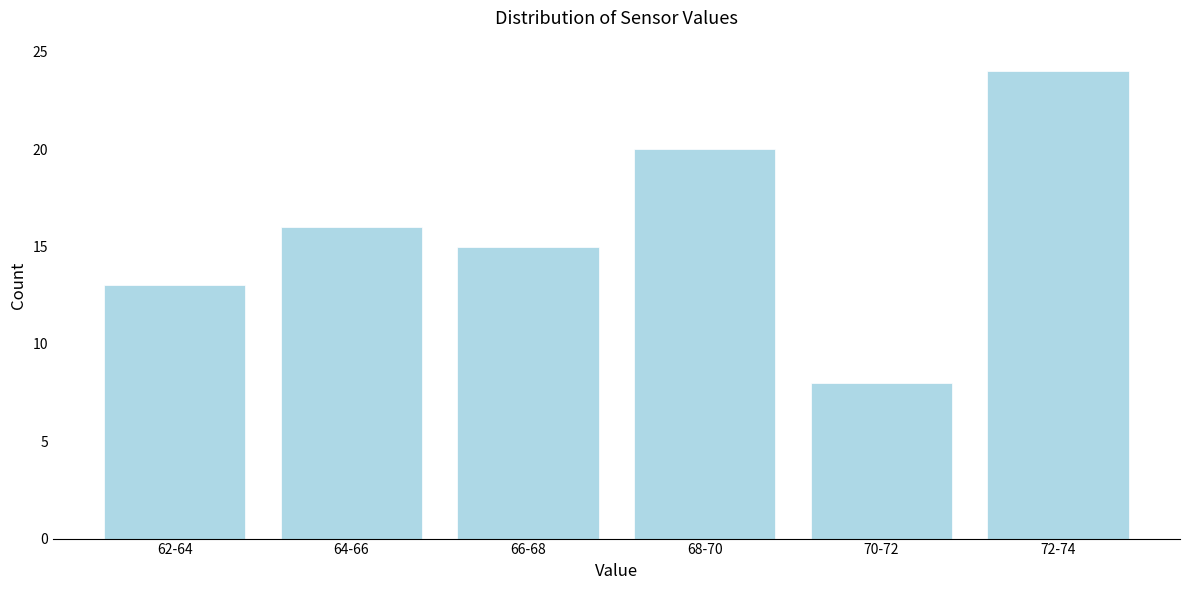

Reading left to right, what are all the values shown in this chart?

62-64=13	64-66=16	66-68=15	68-70=20	70-72=8	72-74=24